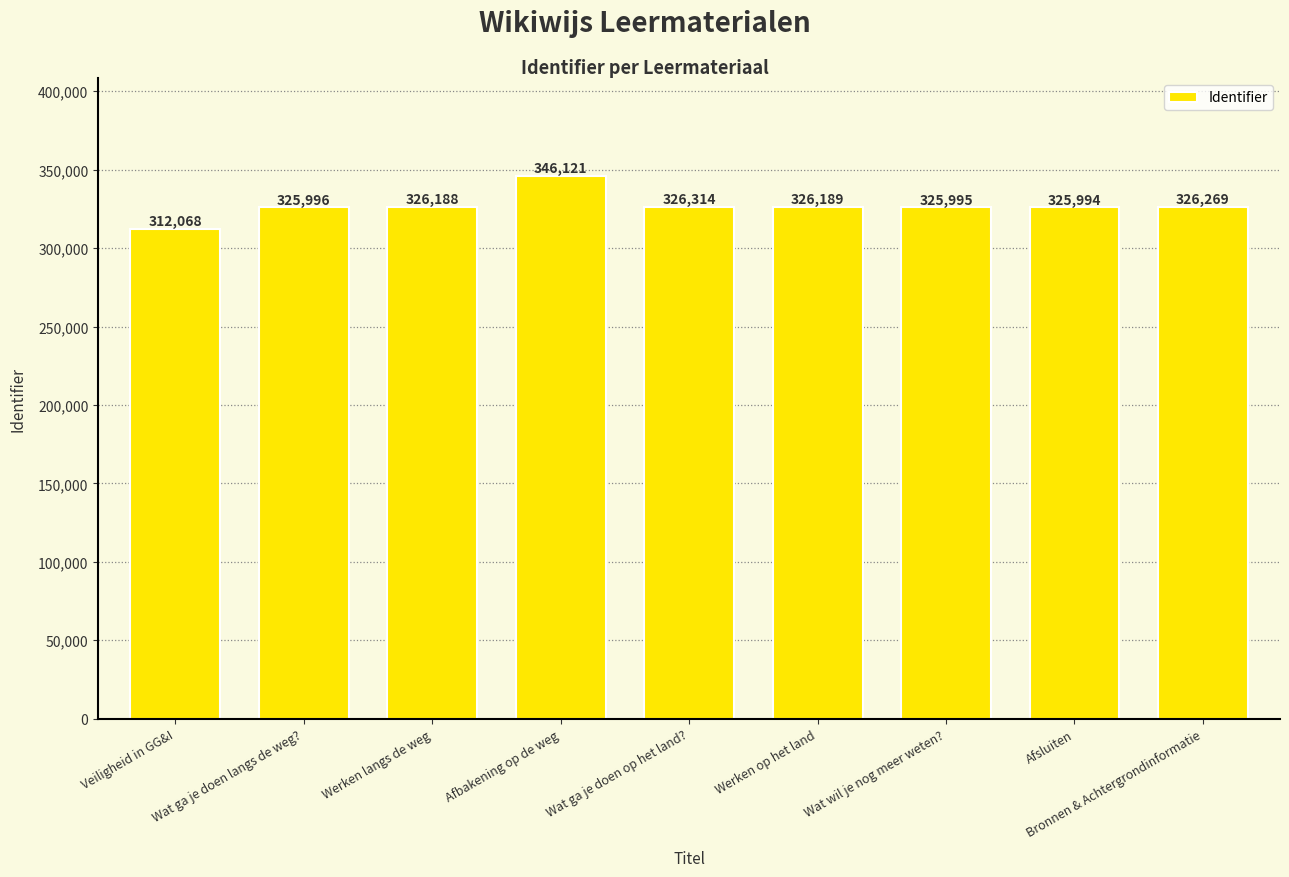

Rank the categories by value from lowest to highest.

Veiligheid in GG&I, Afsluiten, Wat wil je nog meer weten?, Wat ga je doen langs de weg?, Werken langs de weg, Werken op het land, Bronnen & Achtergrondinformatie, Wat ga je doen op het land?, Afbakening op de weg